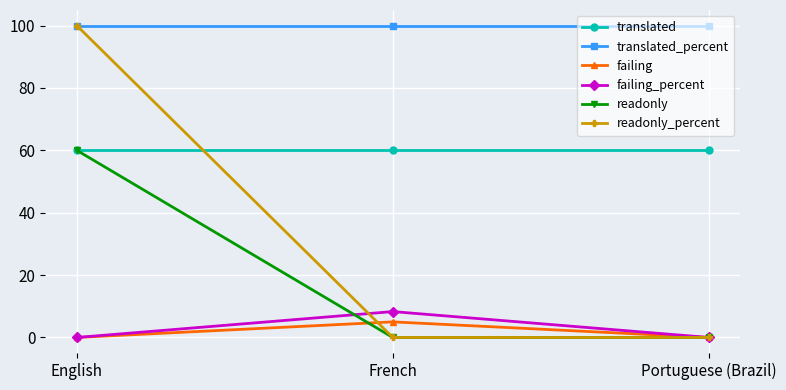

The failing_percent series shows 0.0 at Portuguese (Brazil). True or false?

True